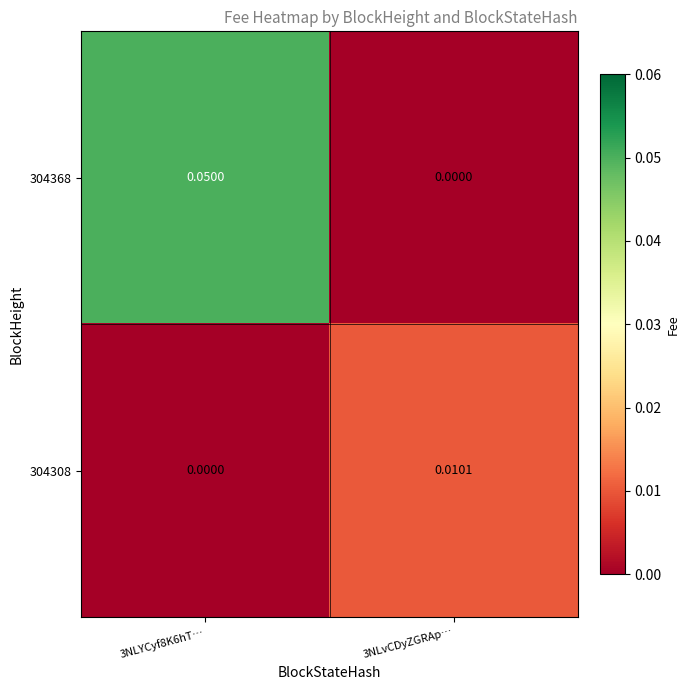

At which category is the sum across all series the highest?

3NLYCyf8K6hT…